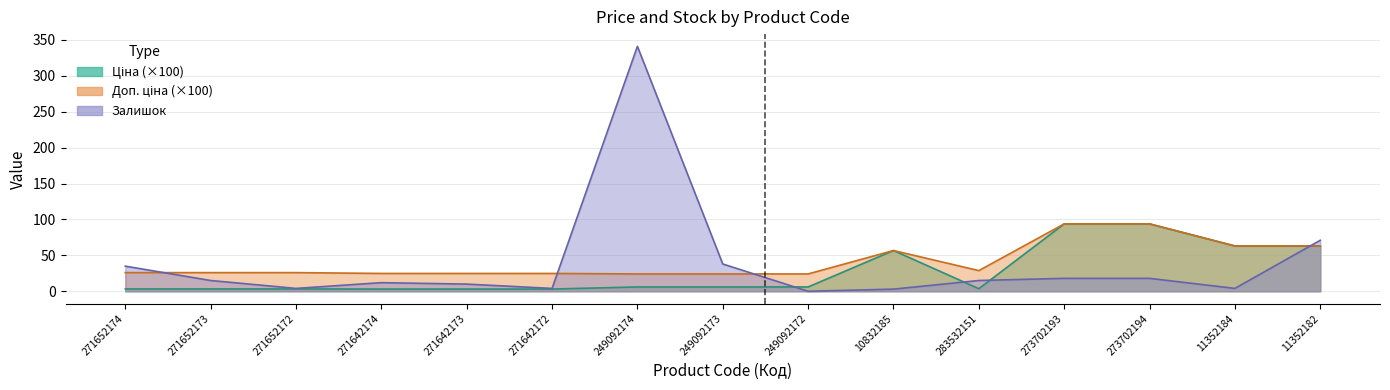

Is it true that Ціна equals 3.1 at 271642174?

True